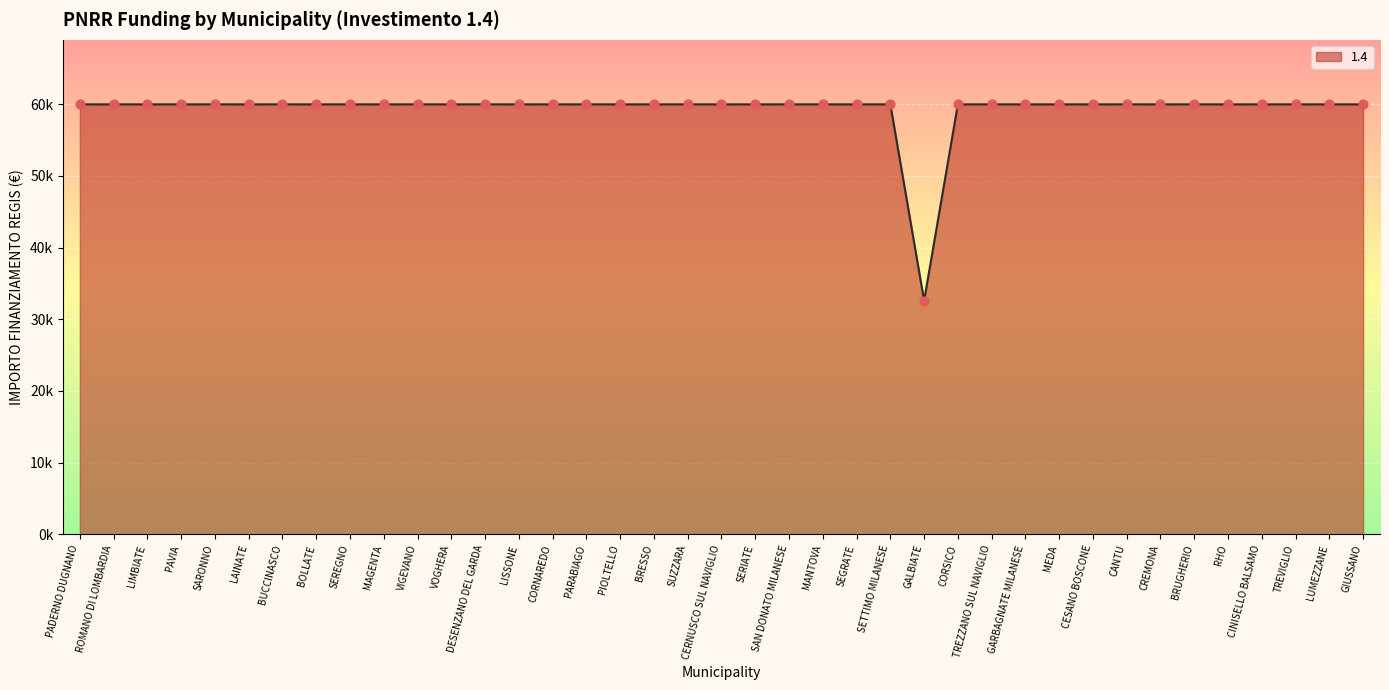

Which has a higher value, MEDA or CORNAREDO?

MEDA